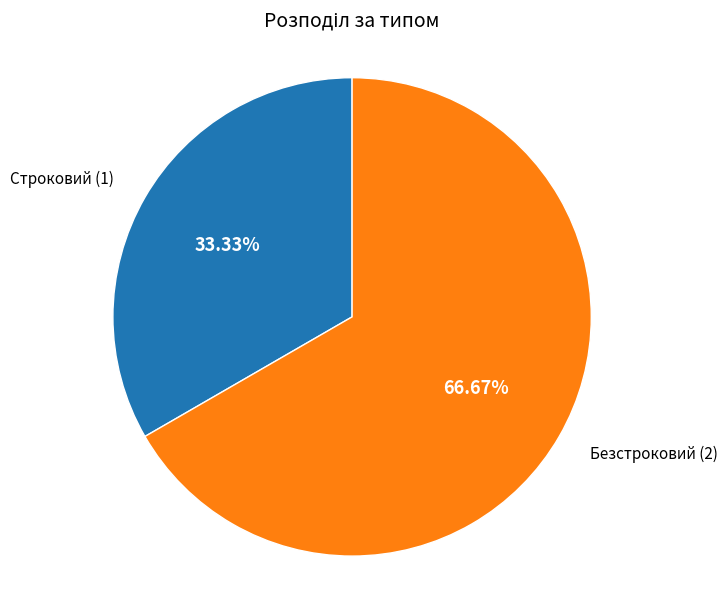

The Безстроковий slice represents 67% of the pie. True or false?

True